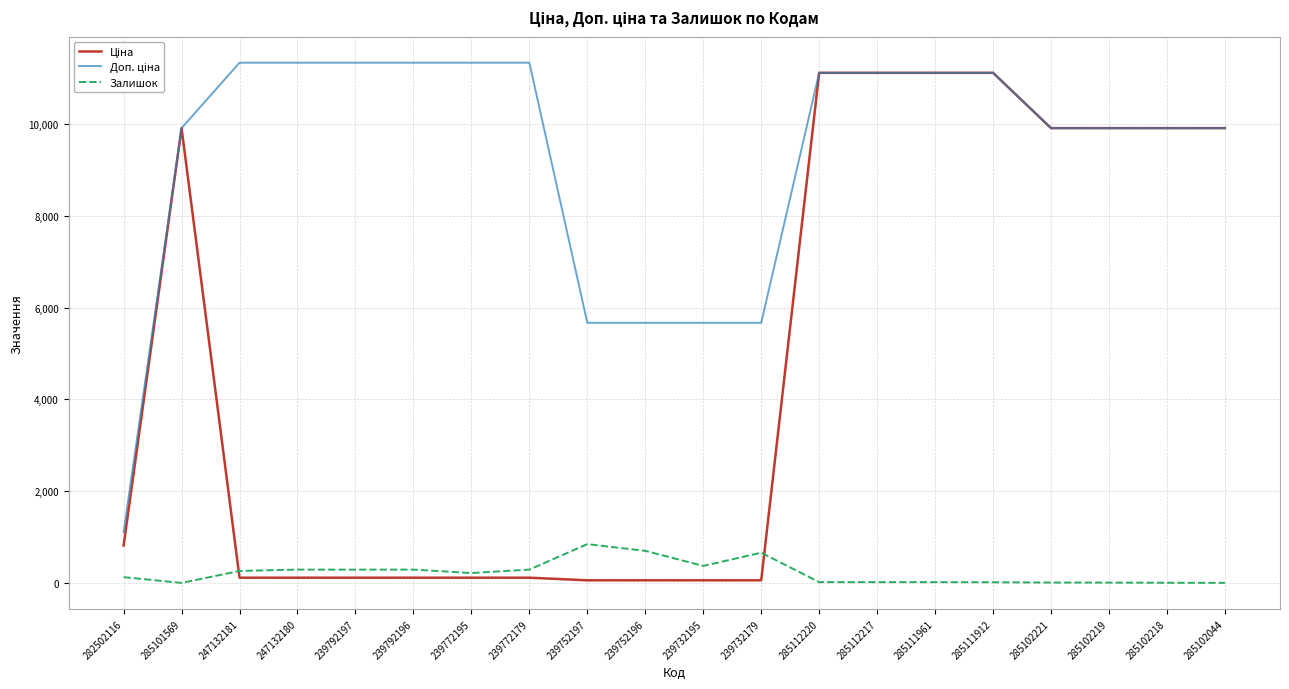

What is the maximum value shown in the chart?

11334.0